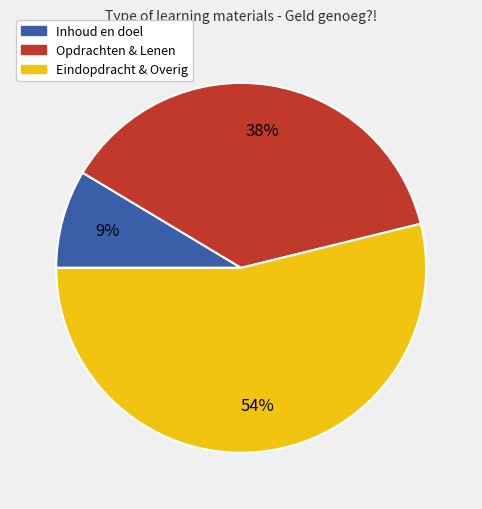

Which category has the biggest portion of the pie?

Eindopdracht & Overig